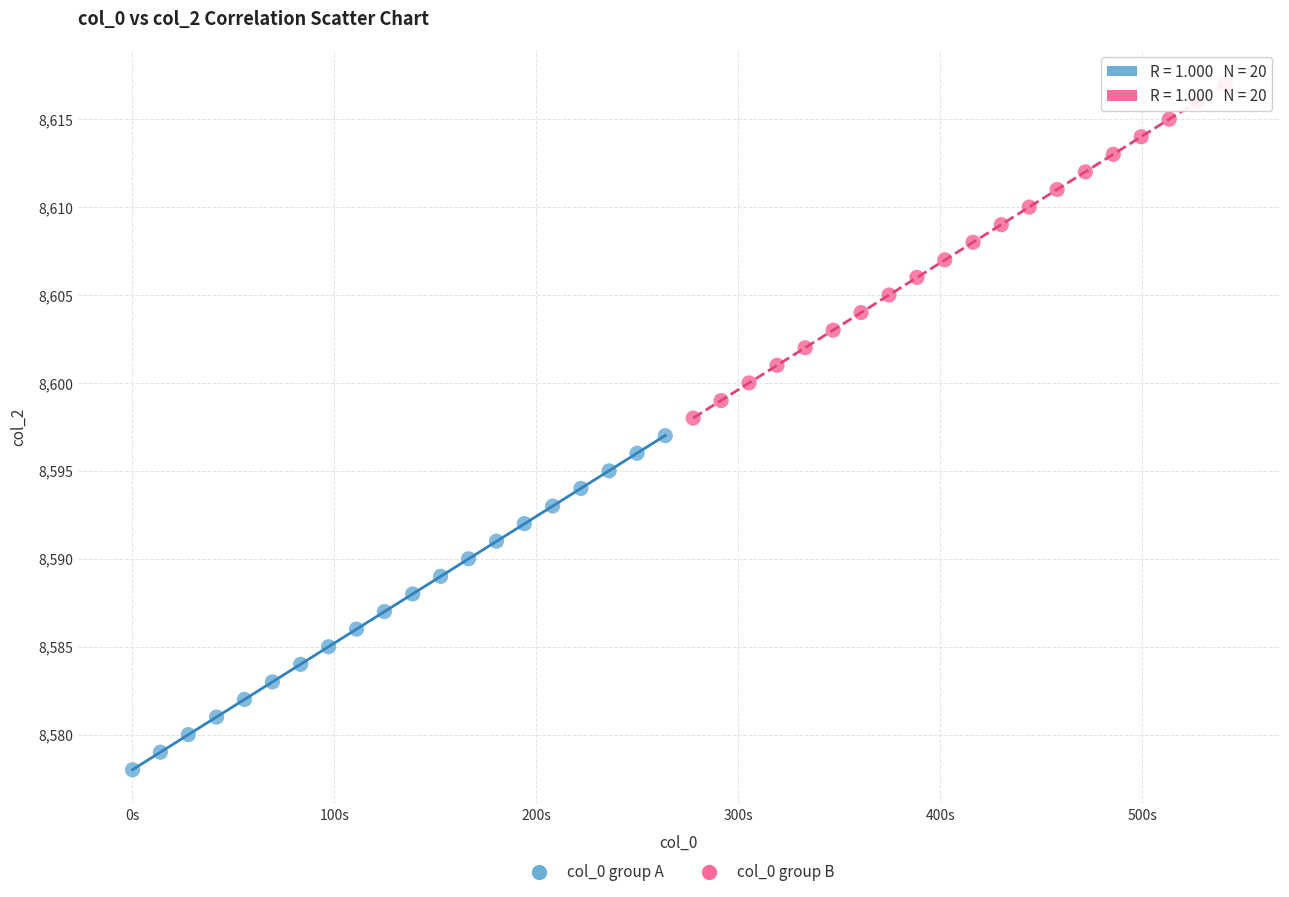

Which series reaches the minimum Y coordinate?

col_0 group A